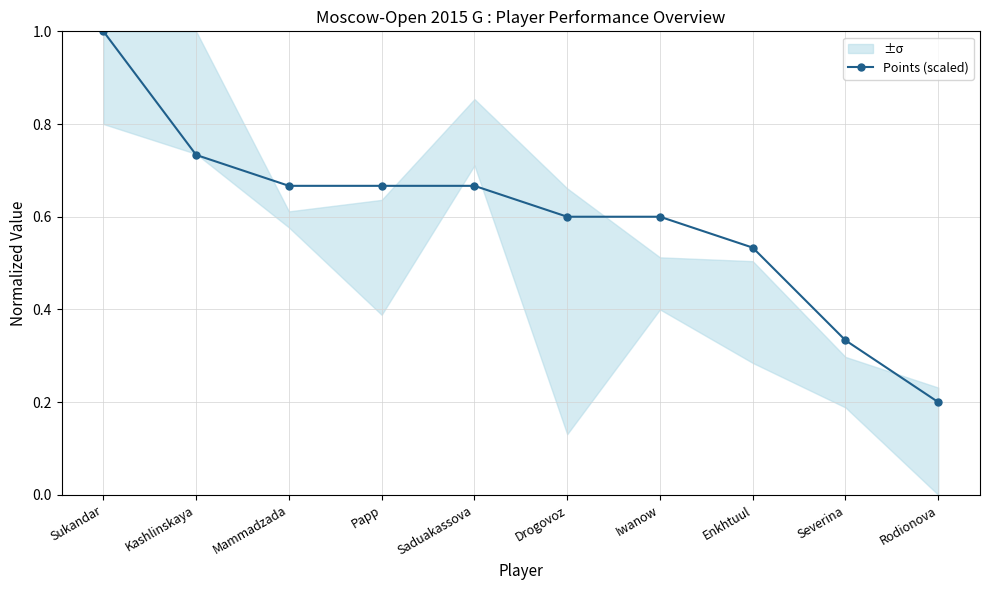

What is the label of the 6th point from the left?

Drogovoz